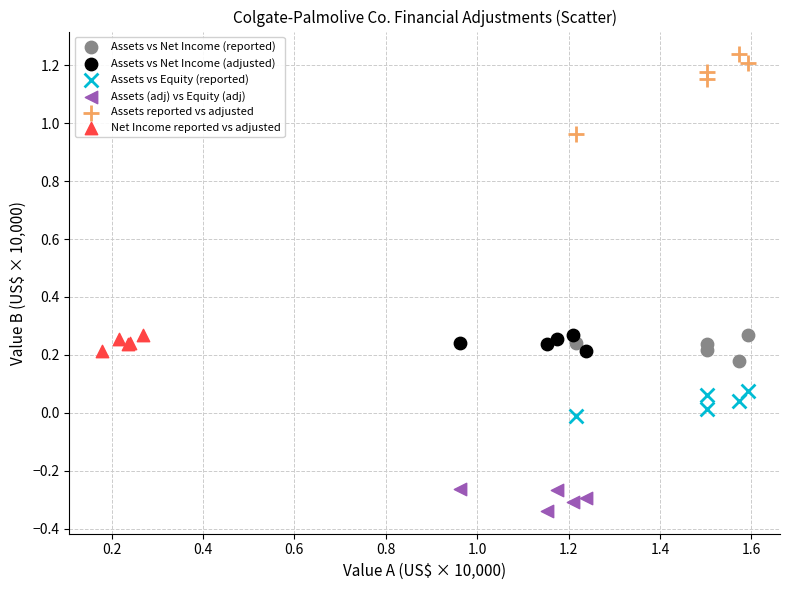

Which series contains the highest Y value?

Assets reported vs adjusted